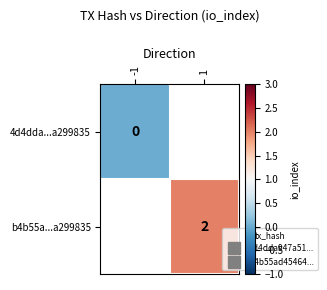

Rank the series by their average value, from lowest to highest.

4d4dda...a299835, b4b55a...a299835